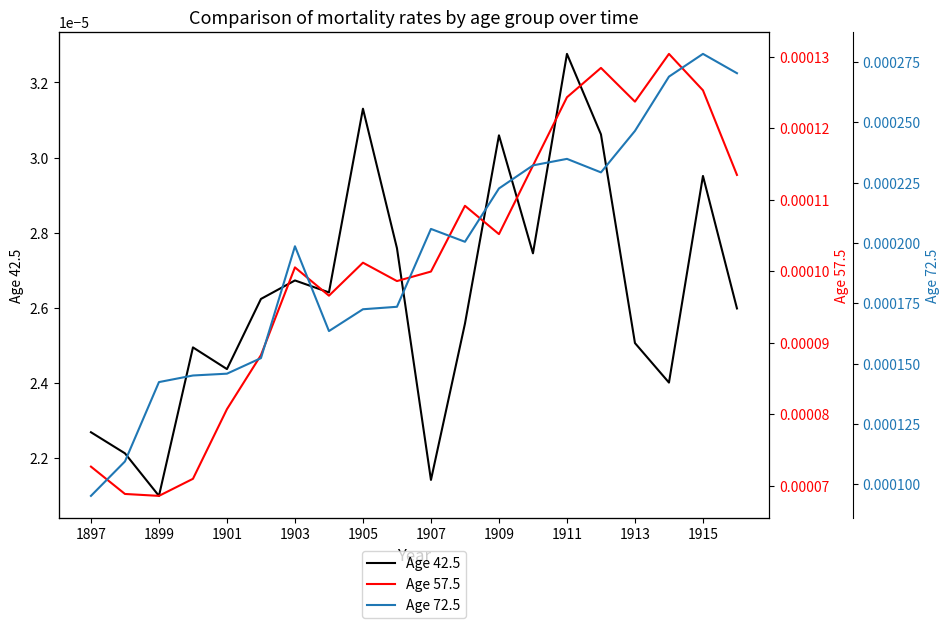

What are all the series names shown in the legend?

Age 42.5, Age 57.5, Age 72.5